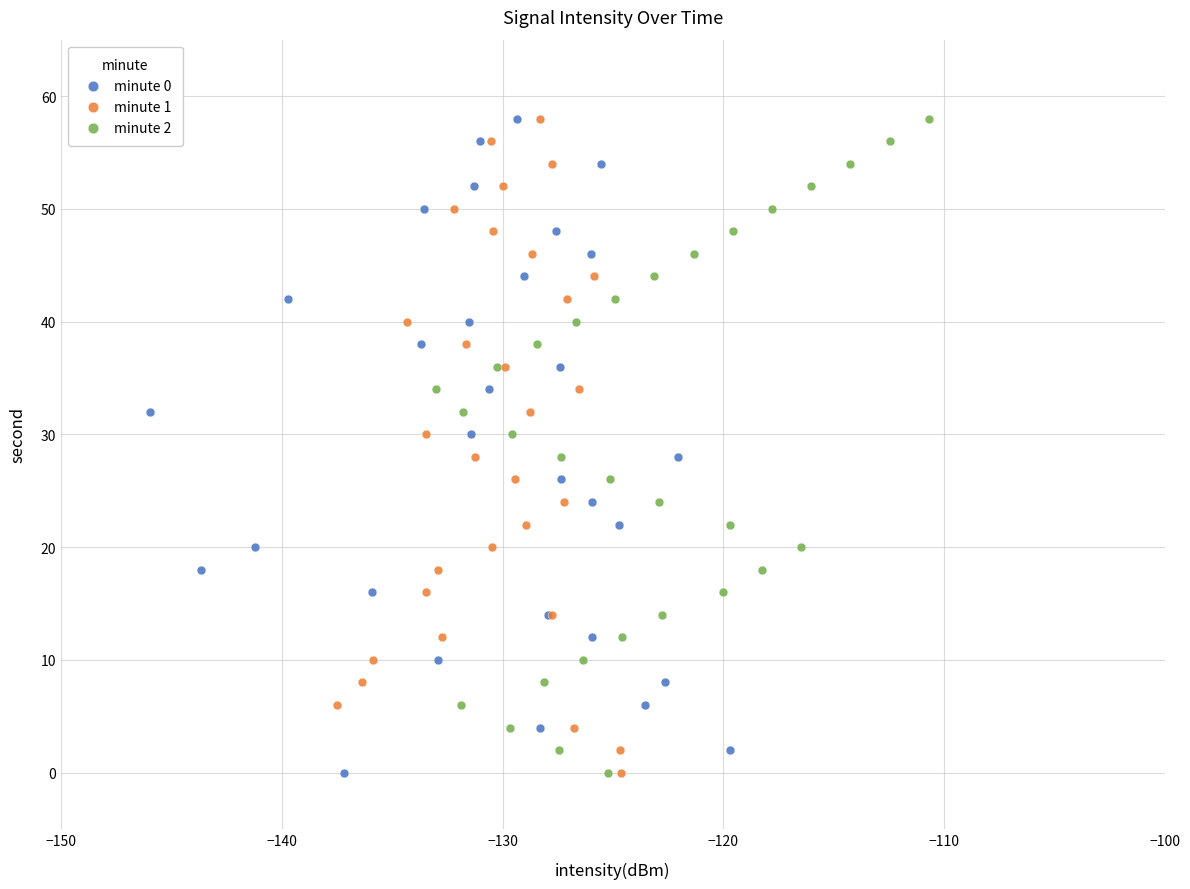

What are all the series names shown in the legend?

minute 0, minute 1, minute 2